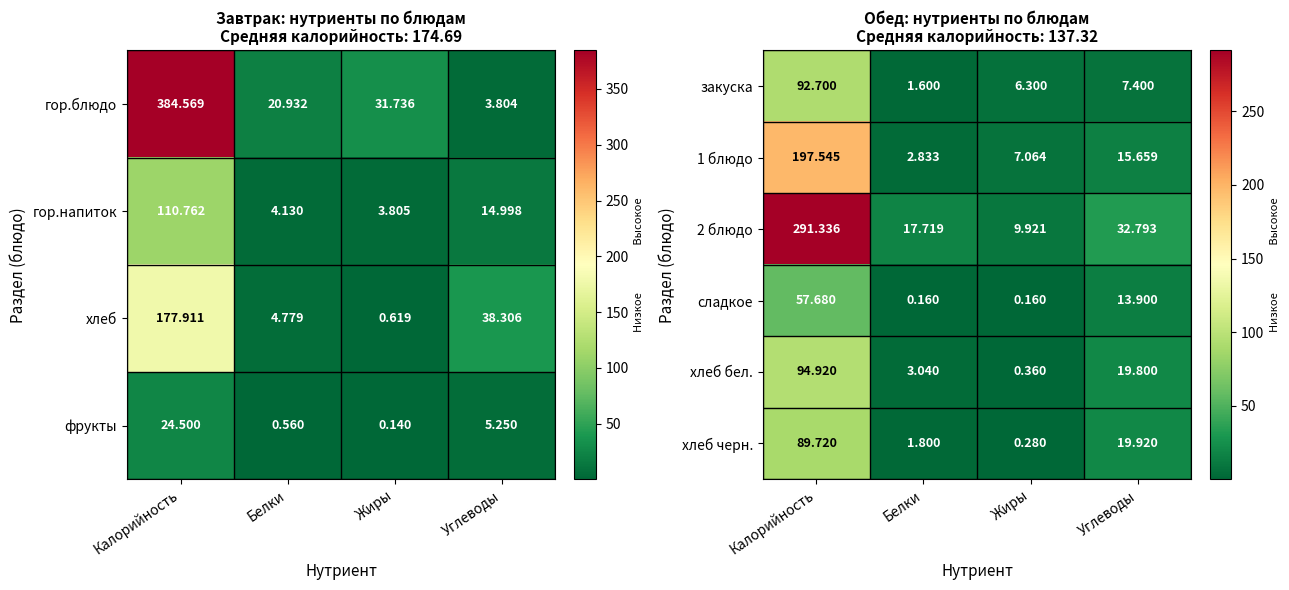

List the labels in order of хлеб черн. value, largest first.

Калорийность, Углеводы, Белки, Жиры